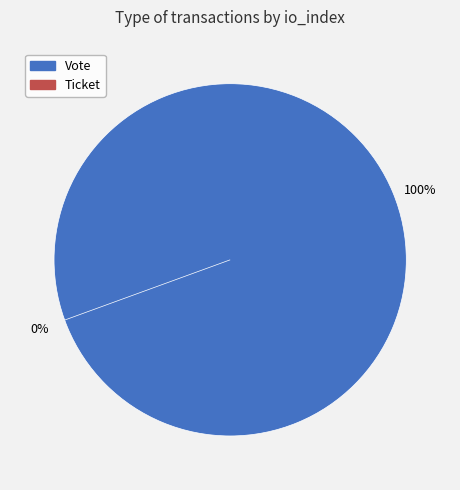

Which has a higher value, Vote or Ticket?

Vote